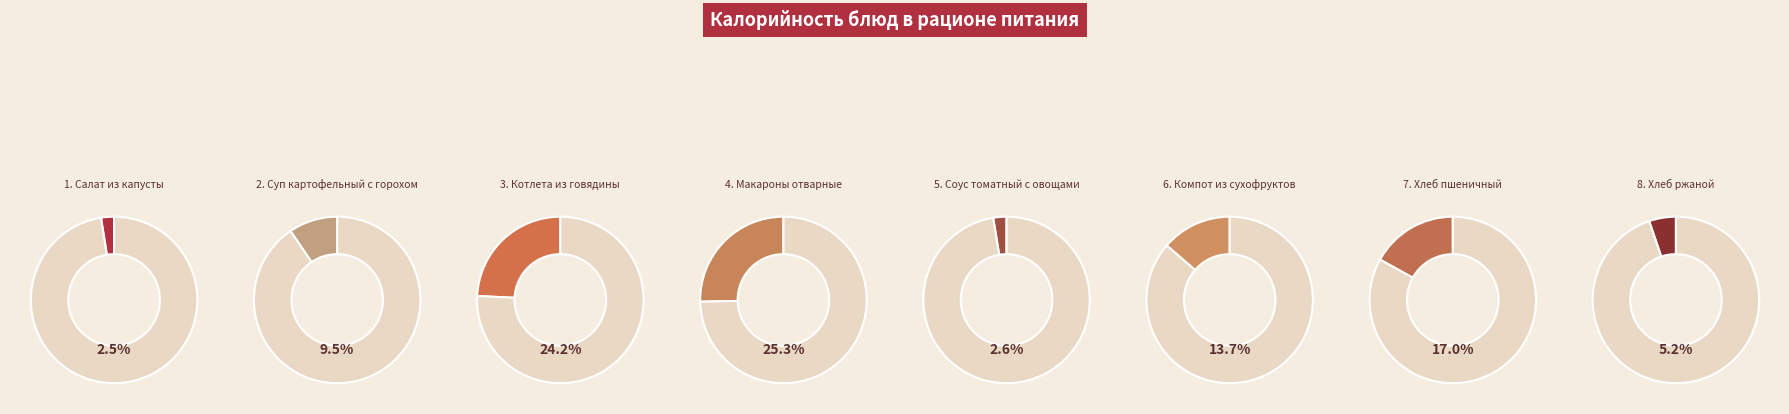

Which has a higher value, Компот из сухофруктов or Котлета из говядины?

Котлета из говядины